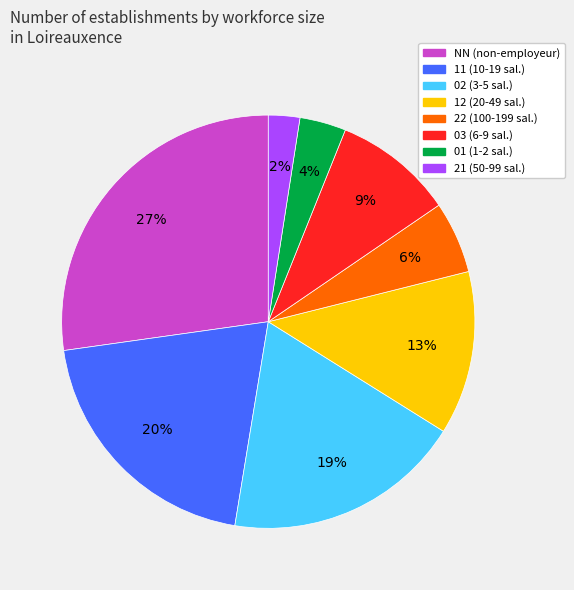

Is there a majority slice in this chart?

No